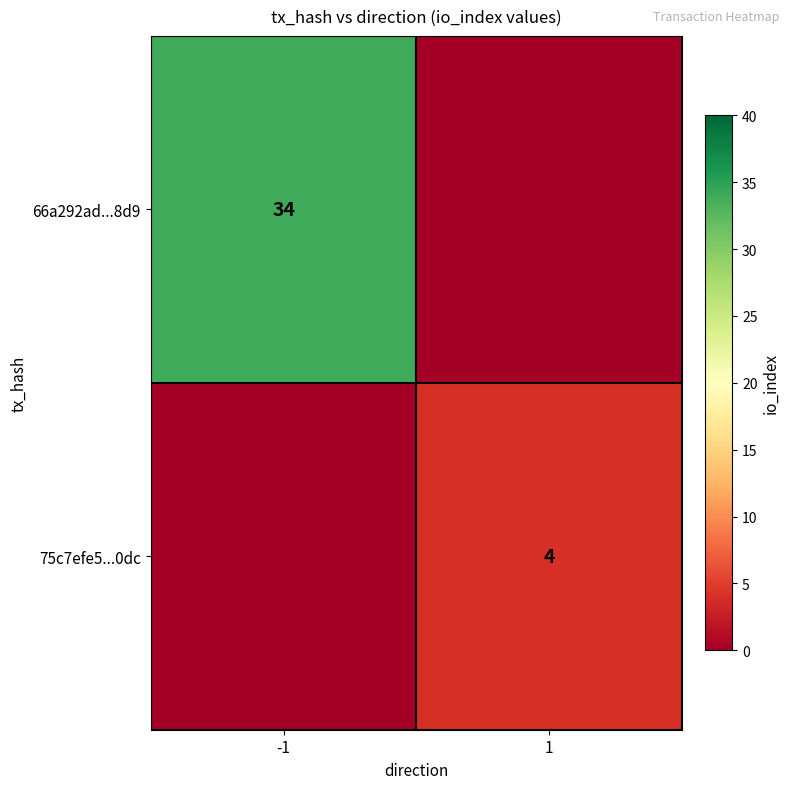

What is the total value across all series at 1?

4